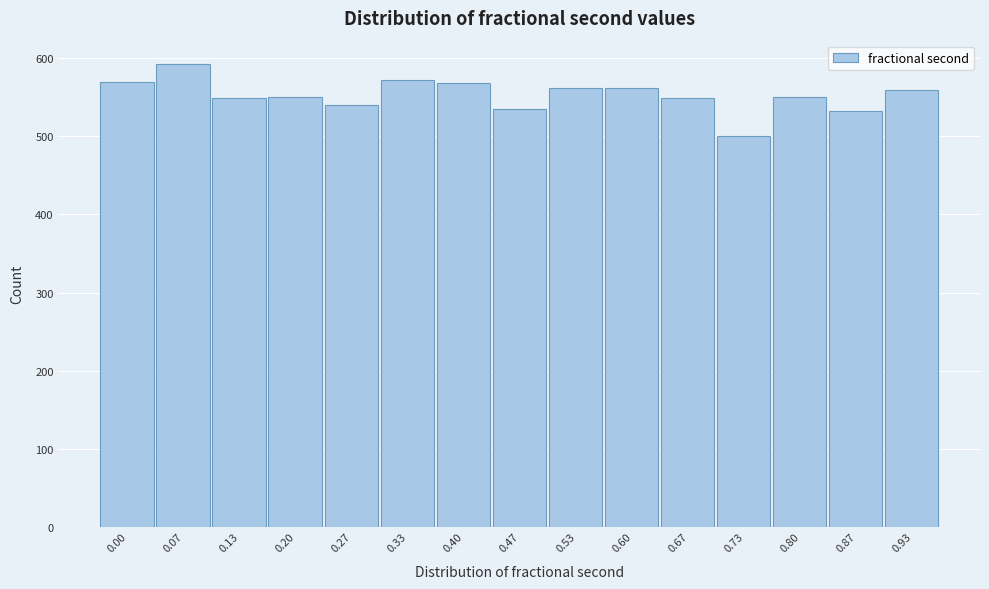

What is the value of the 4th bar from the left?

551